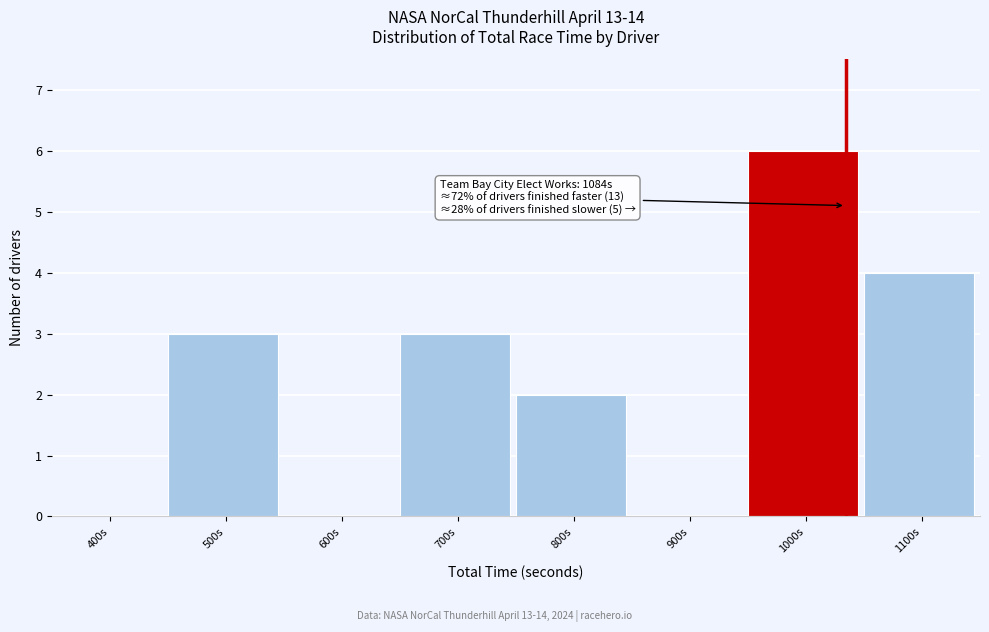

Reading left to right, what are all the values shown in this chart?

400s=0	500s=3	600s=0	700s=3	800s=2	900s=0	1000s=6	1100s=4